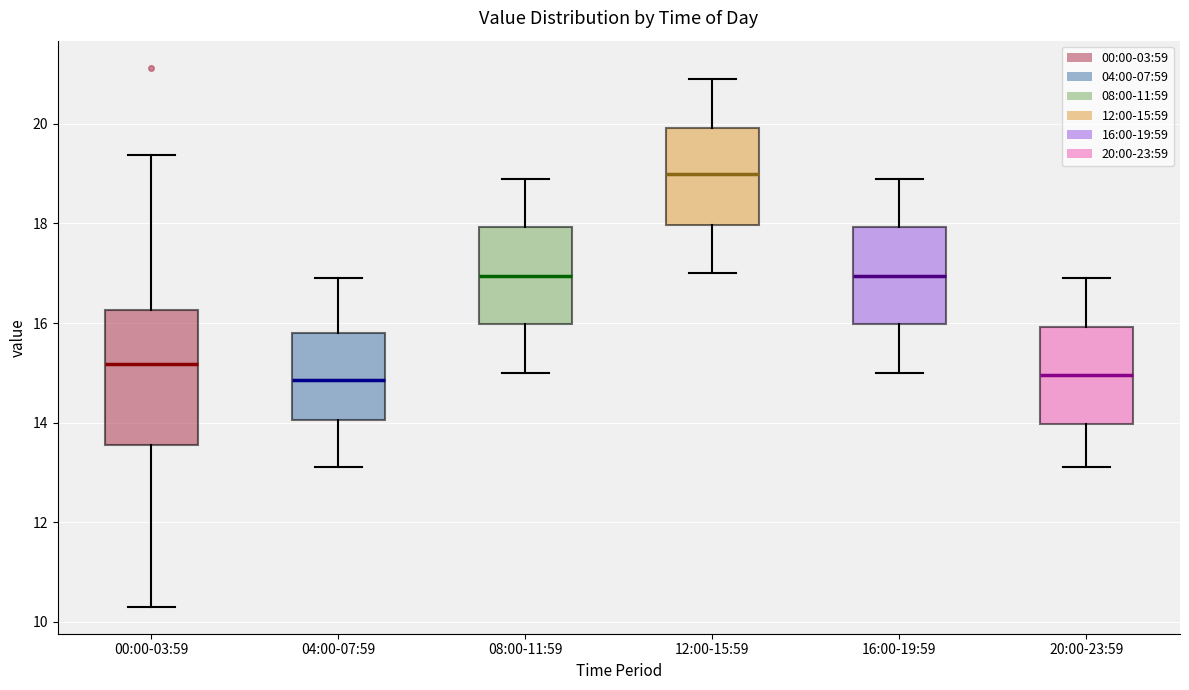

Which box's median line is the highest?

12:00-15:59